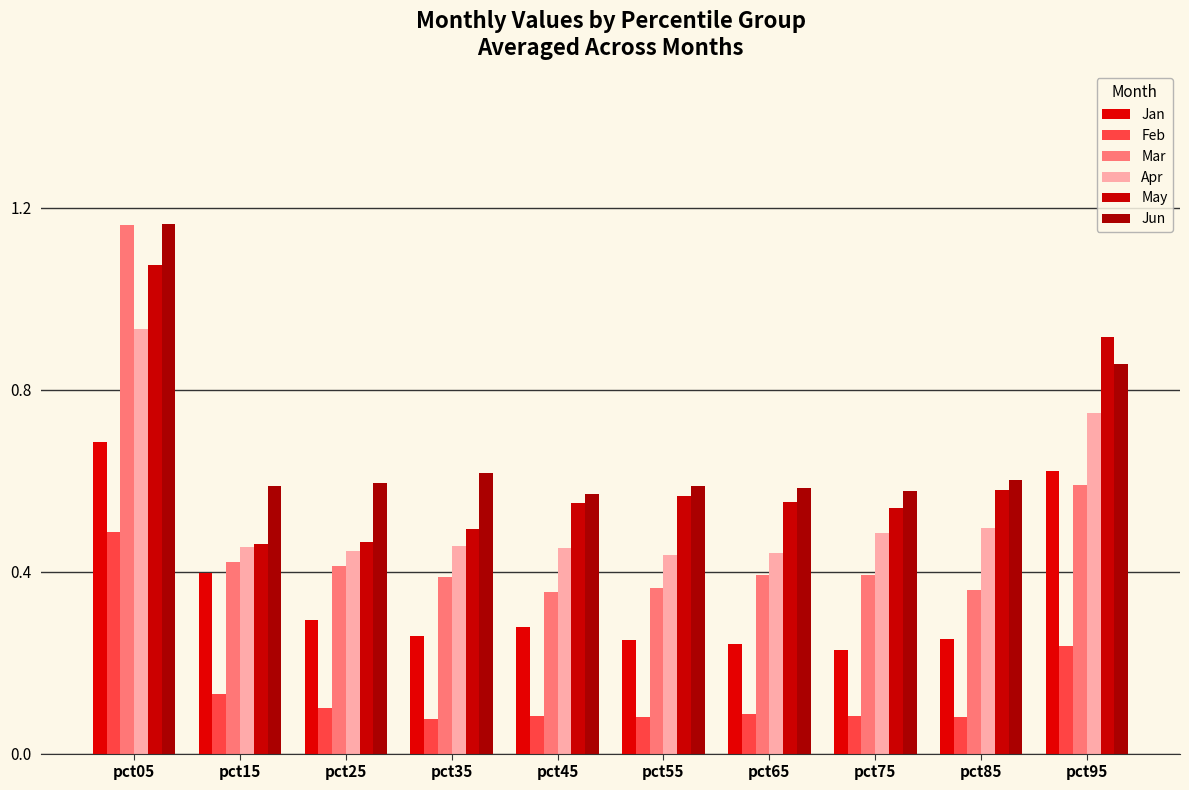

Rank the series at pct15 from lowest to highest value.

Feb, Jan, Mar, Apr, May, Jun